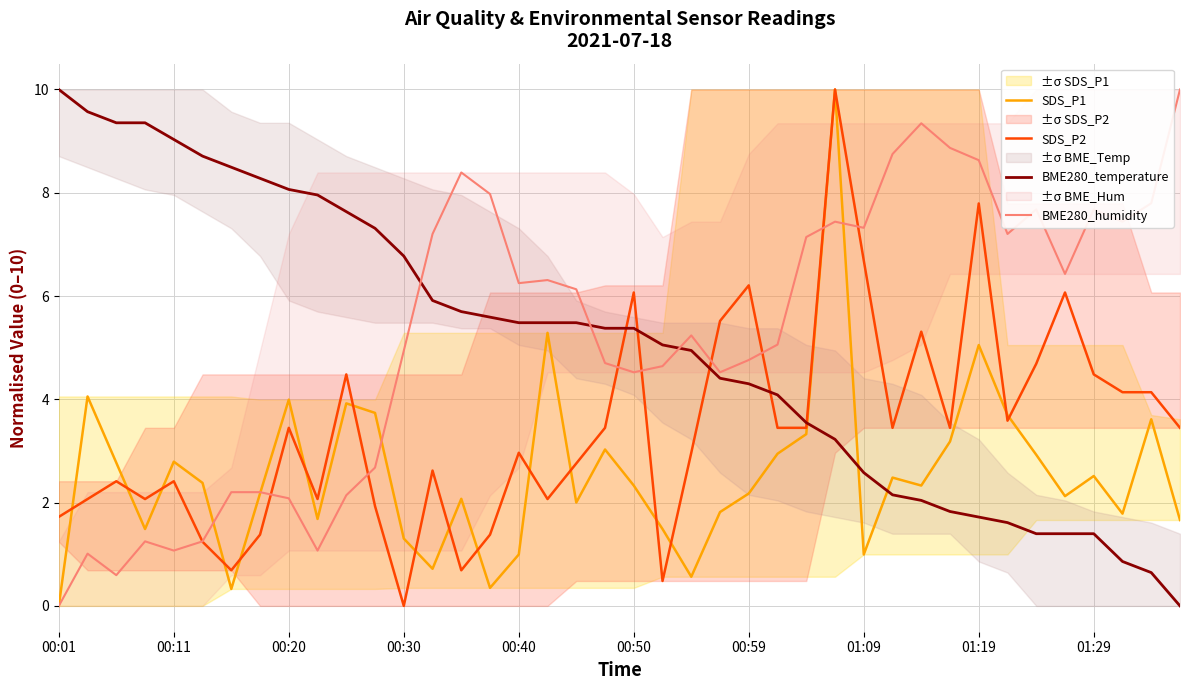

True or false: SDS_P1 has more than 0 interior local peaks.

True